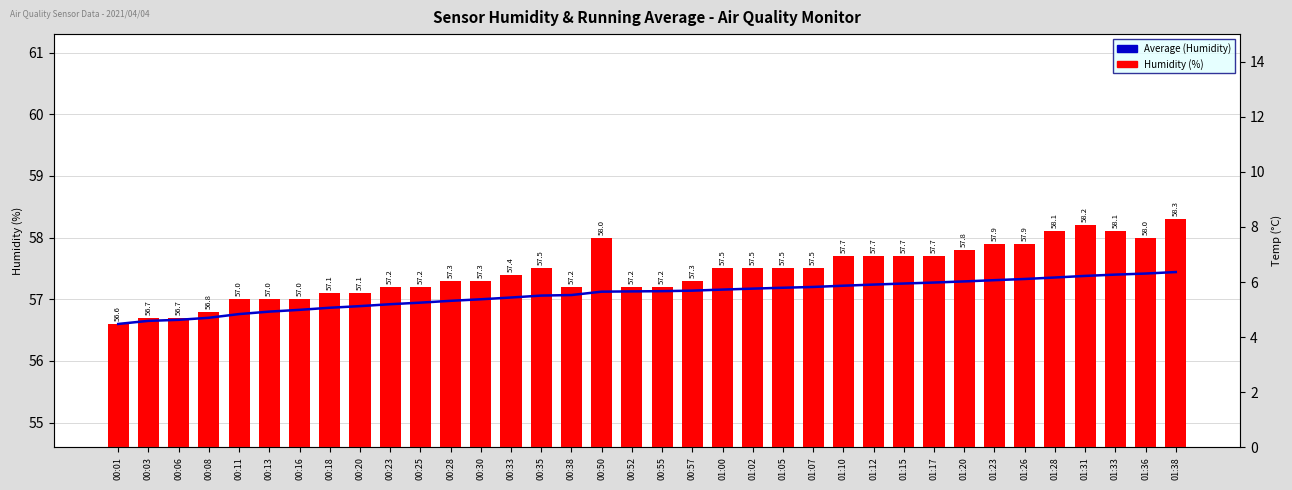

What is the label of the 12th bar from the left?

00:28